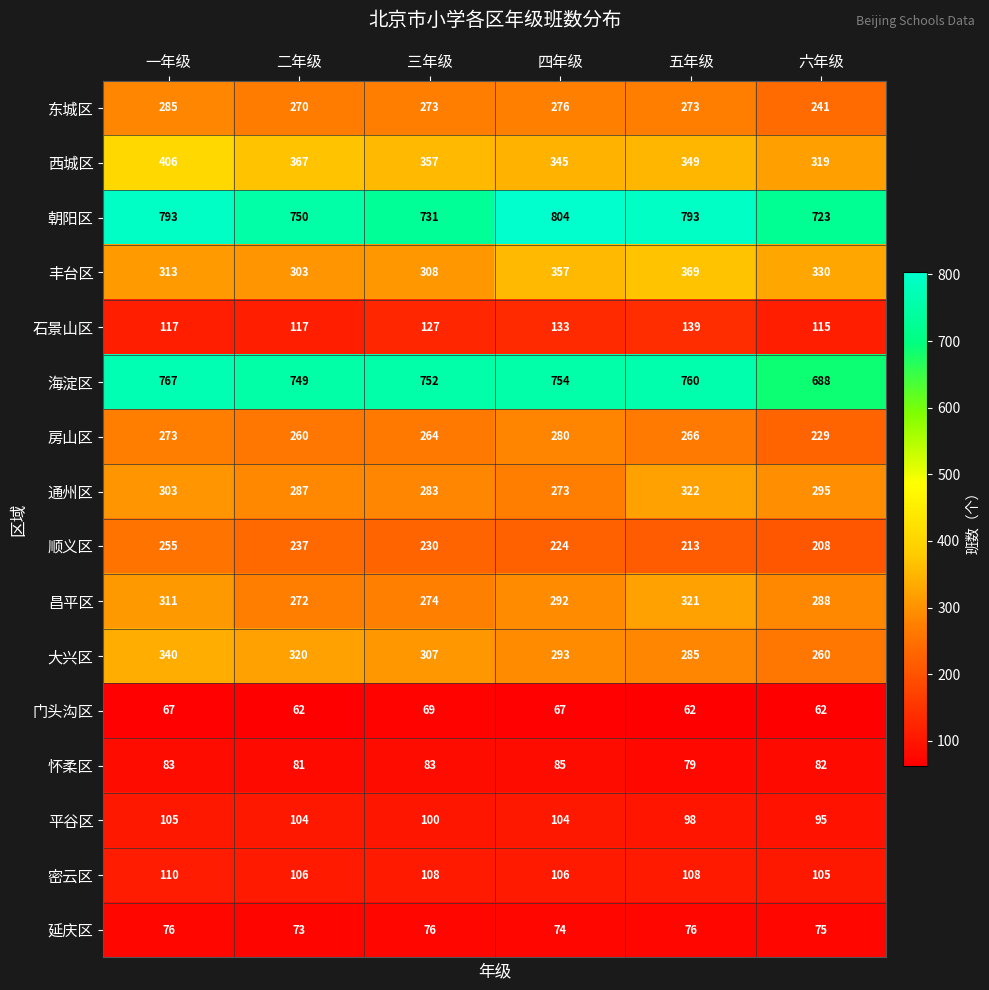

What is the spread (max minus min) of values at 二年级?

688